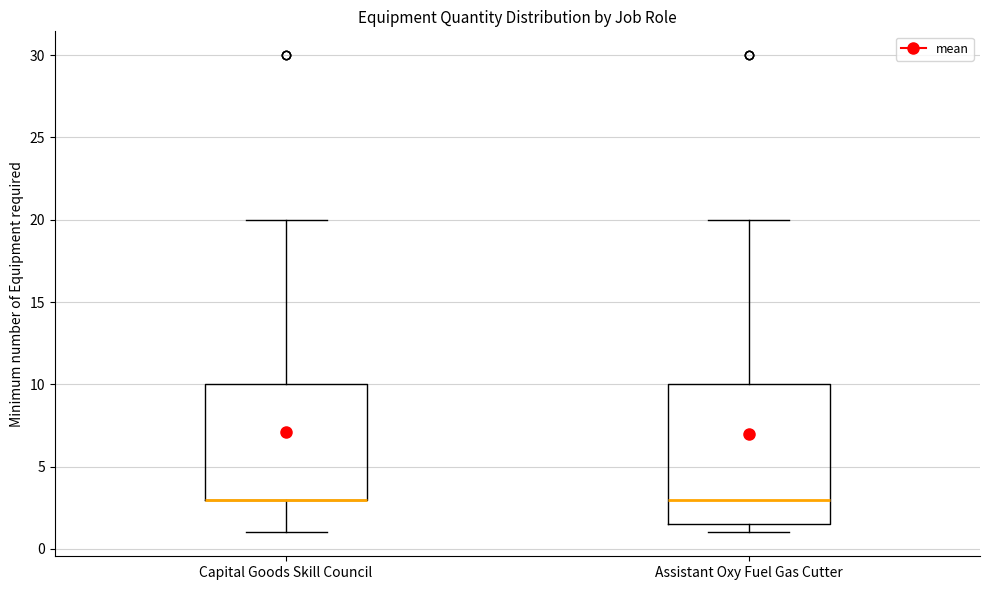

Where is the lower edge of the box for Capital Goods Skill Council on the y-axis? The values are not printed on the chart, so give them approximately, as read against the axis.

3.0